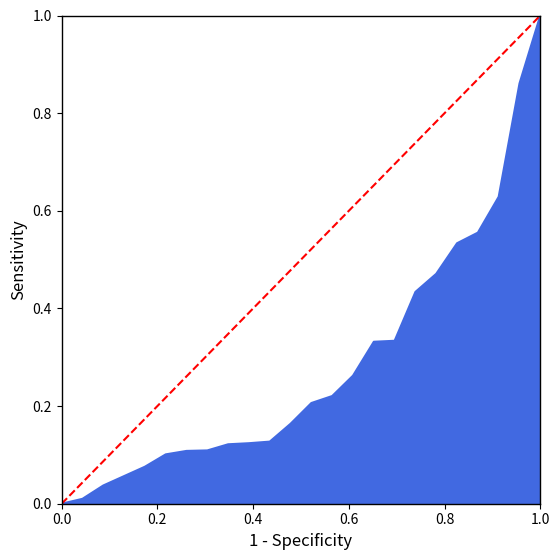

What is the value of the 2nd point from the left?

1